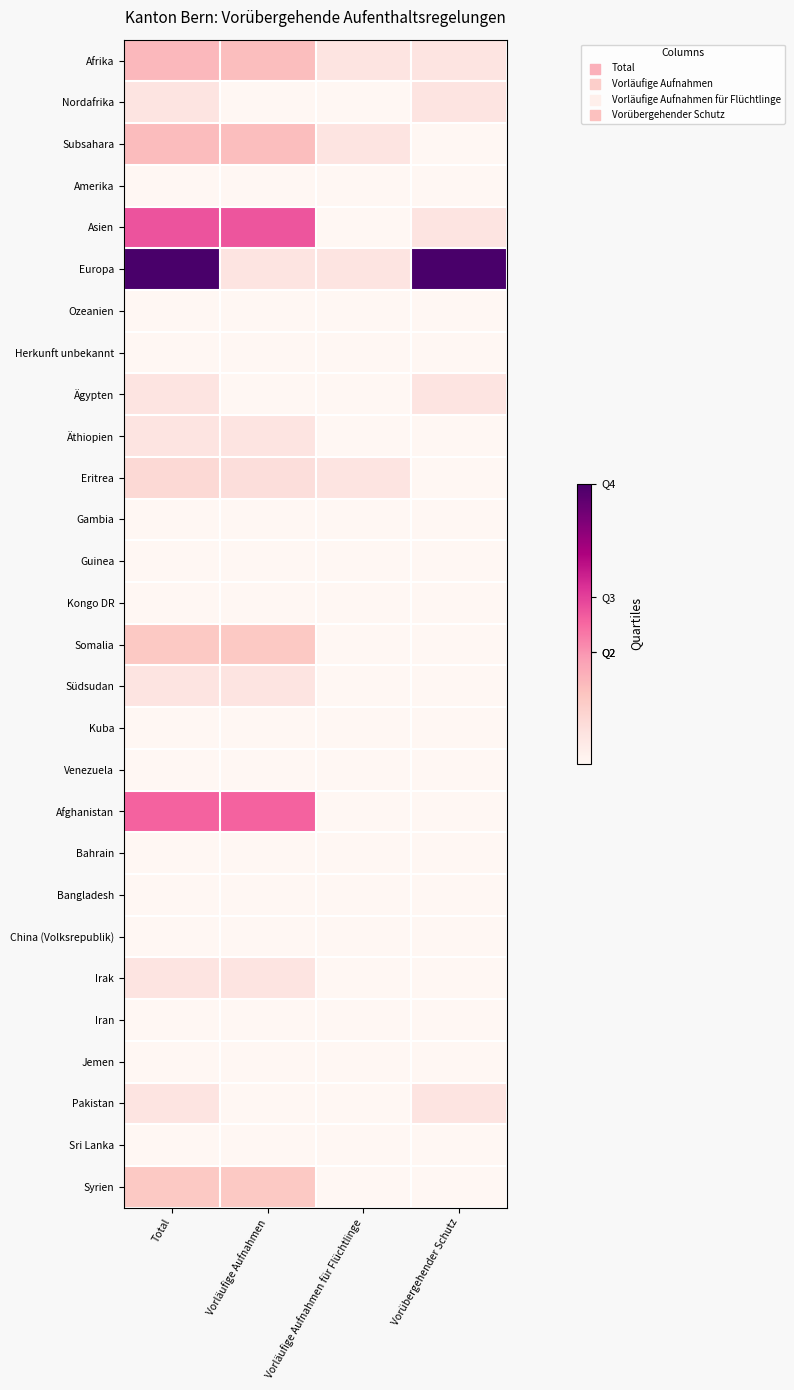

What is the total value across all series at Vorläufige Aufnahmen?

173